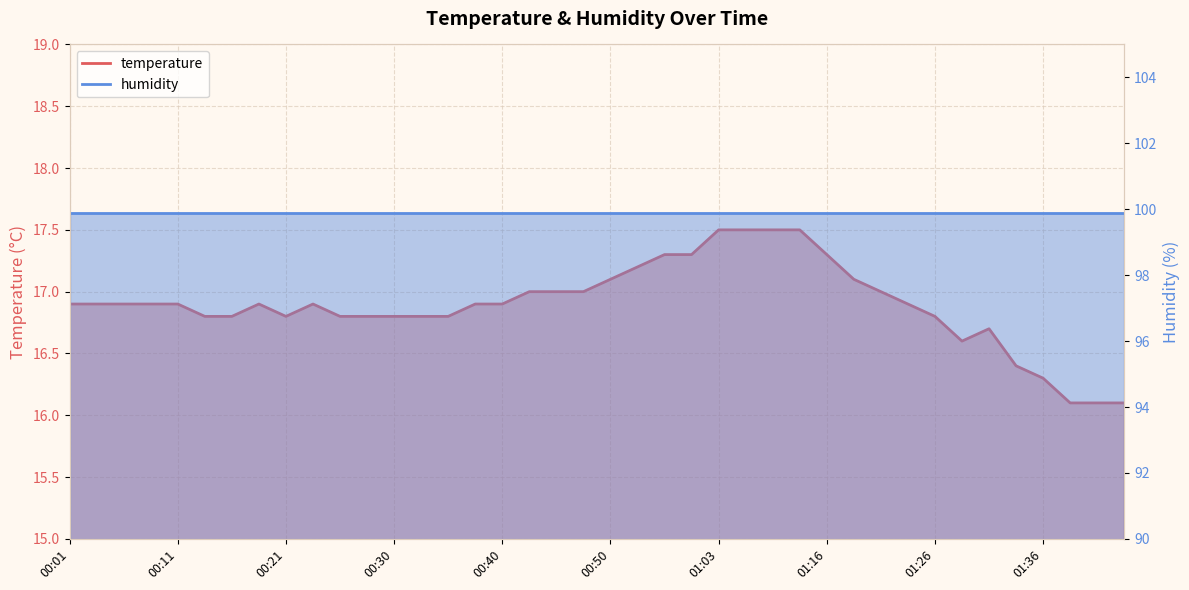

What is the label of the 37th point from the right?

00:08